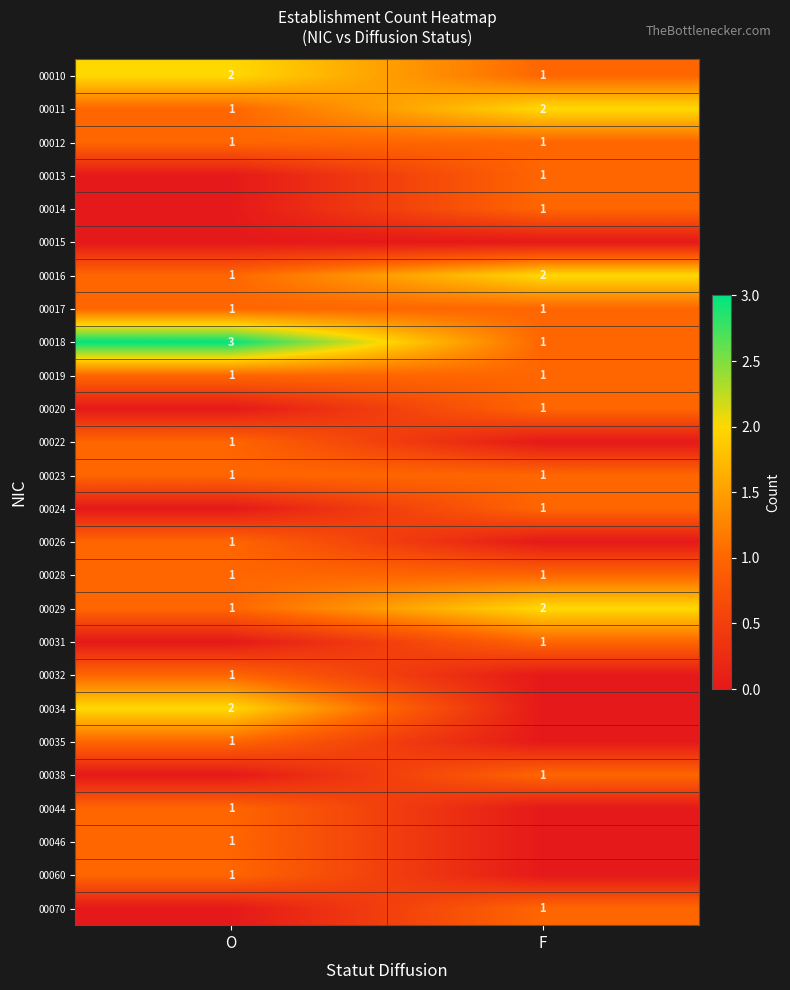

What is the sum of the 00011 values at F and O?

3